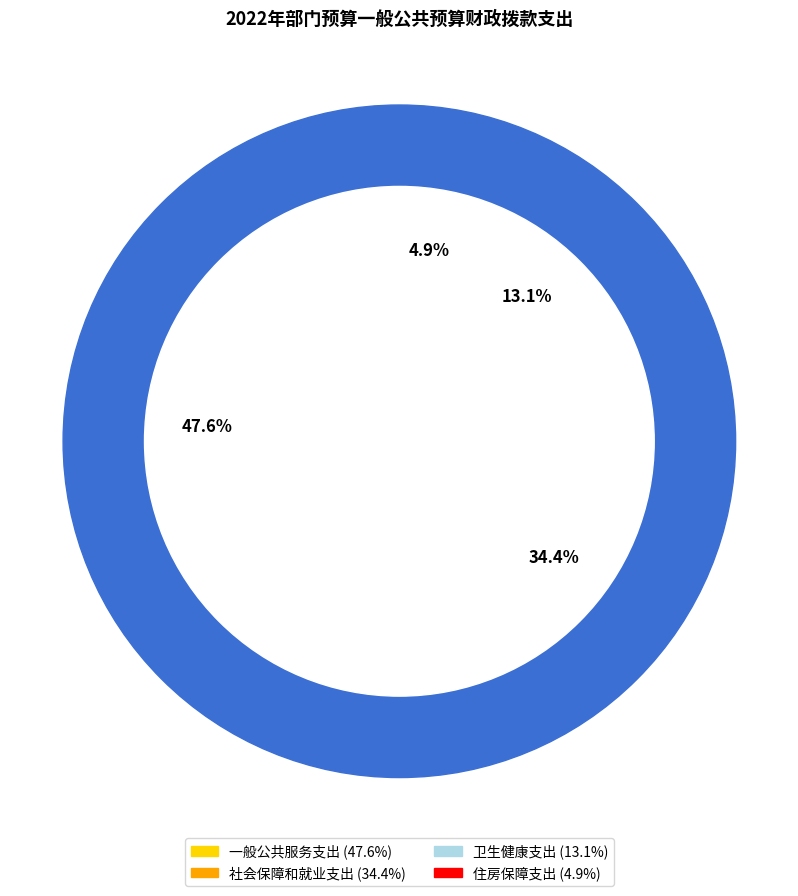

Count the number of slices in the pie.

4